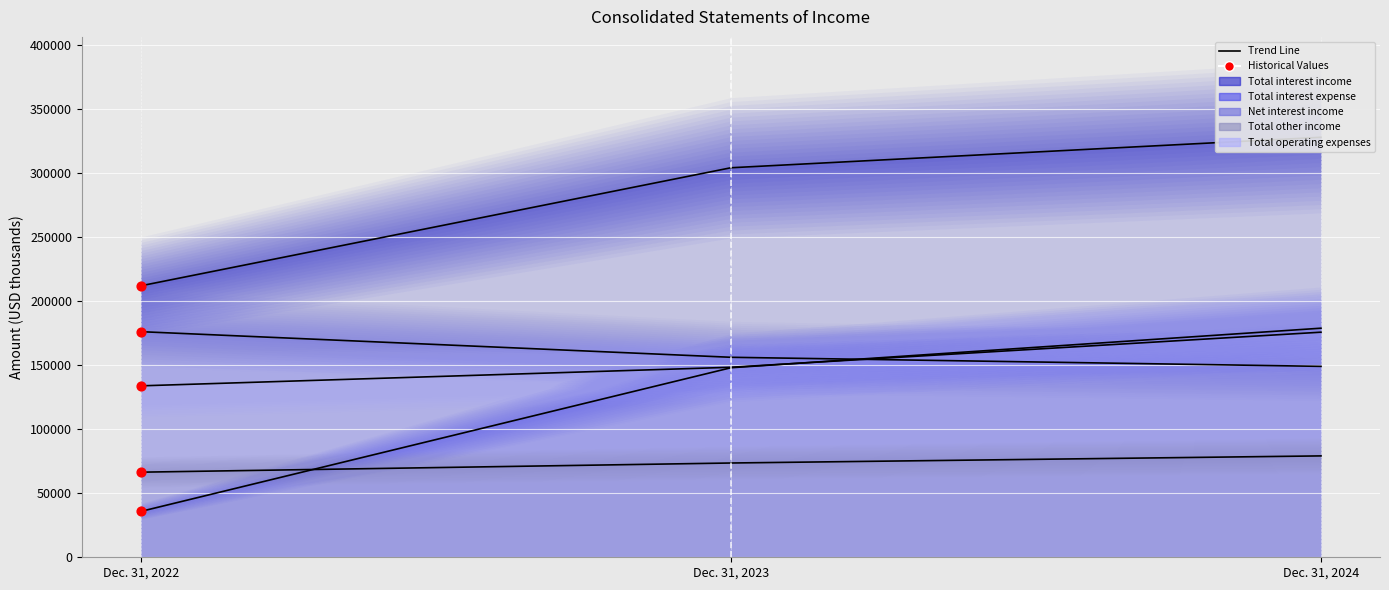

Is the value of Total interest income at Dec. 31, 2023 greater than the value of Total other income at Dec. 31, 2024?

Yes